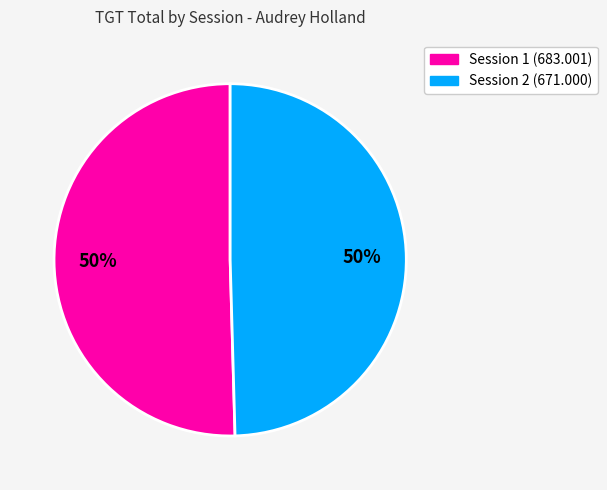

To the nearest percent, what is the average slice percentage?

50%